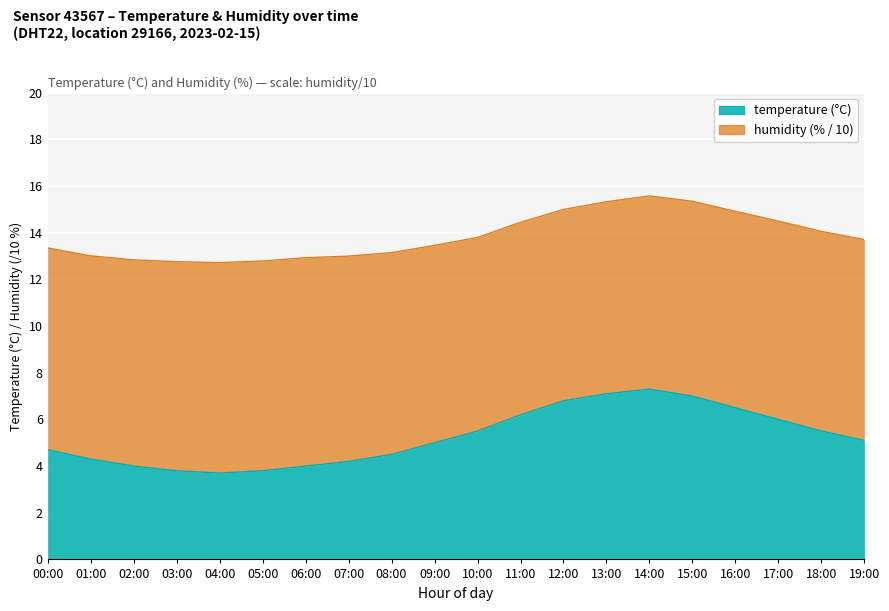

Which category has the highest value across all series?

14:00